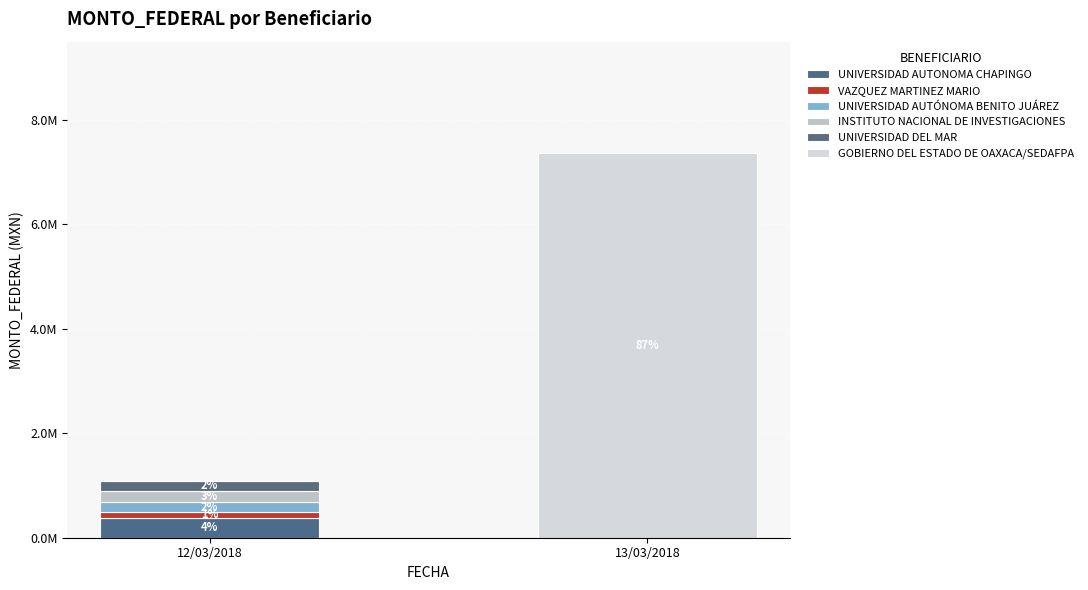

True or false: VAZQUEZ MARTINEZ MARIO has a value of 0 at 13/03/2018.

True